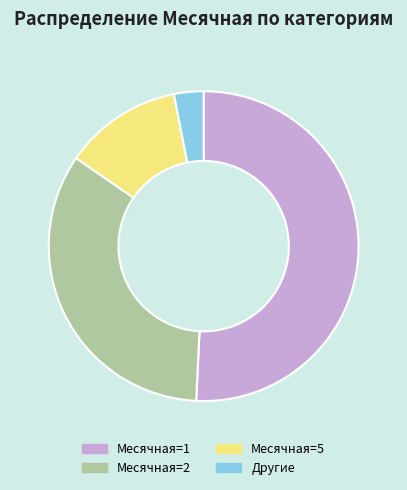

What is the ratio of the value at Месячная=1 to the value at Месячная=5?

4.1